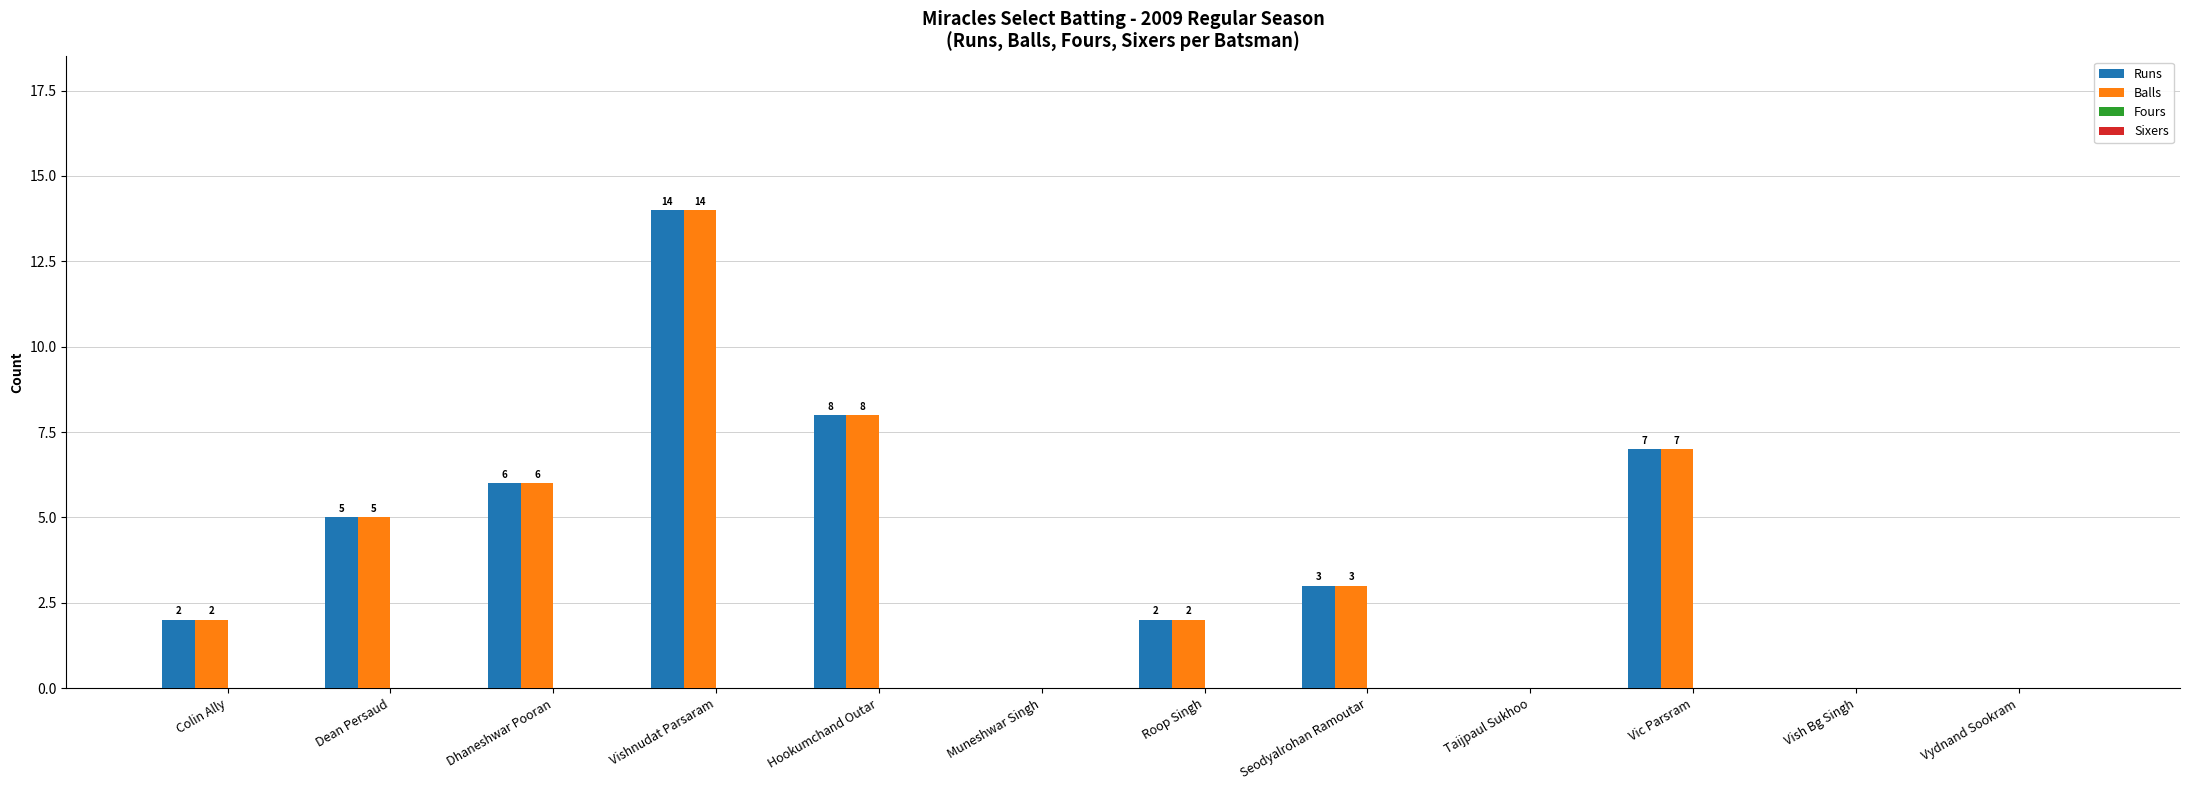

Where is Balls nearest to the value 7?

Vic Parsram